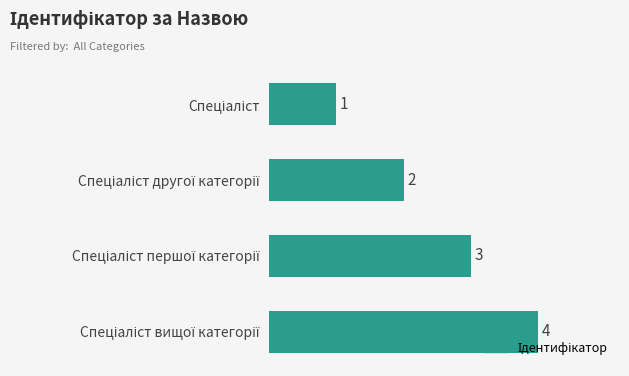

How many values are between 2 and 4?

3